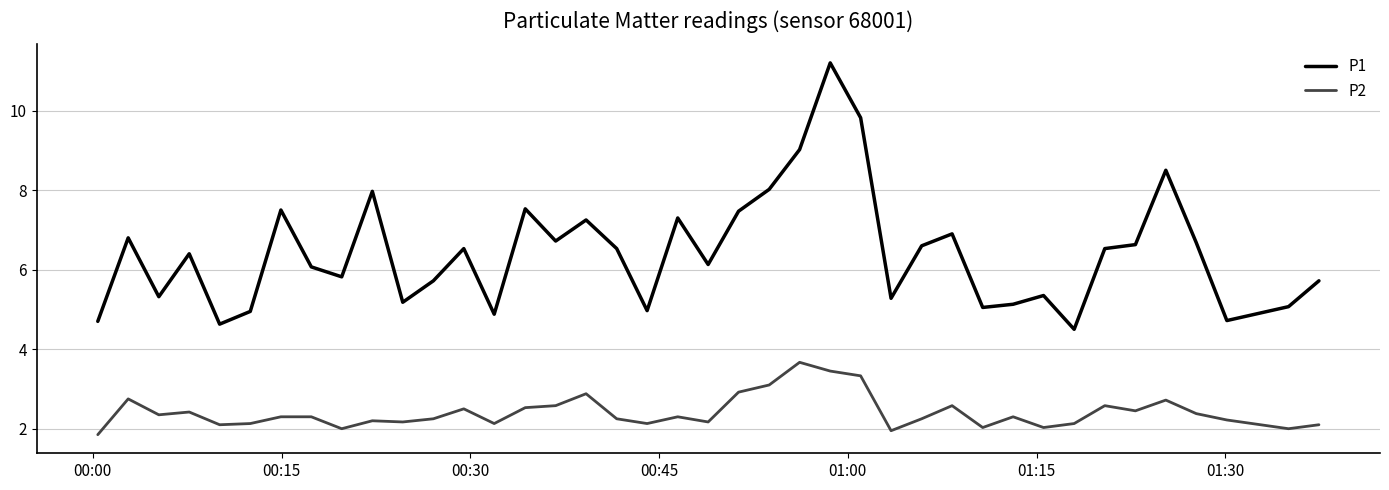

Which series has the largest total across all categories?

P1